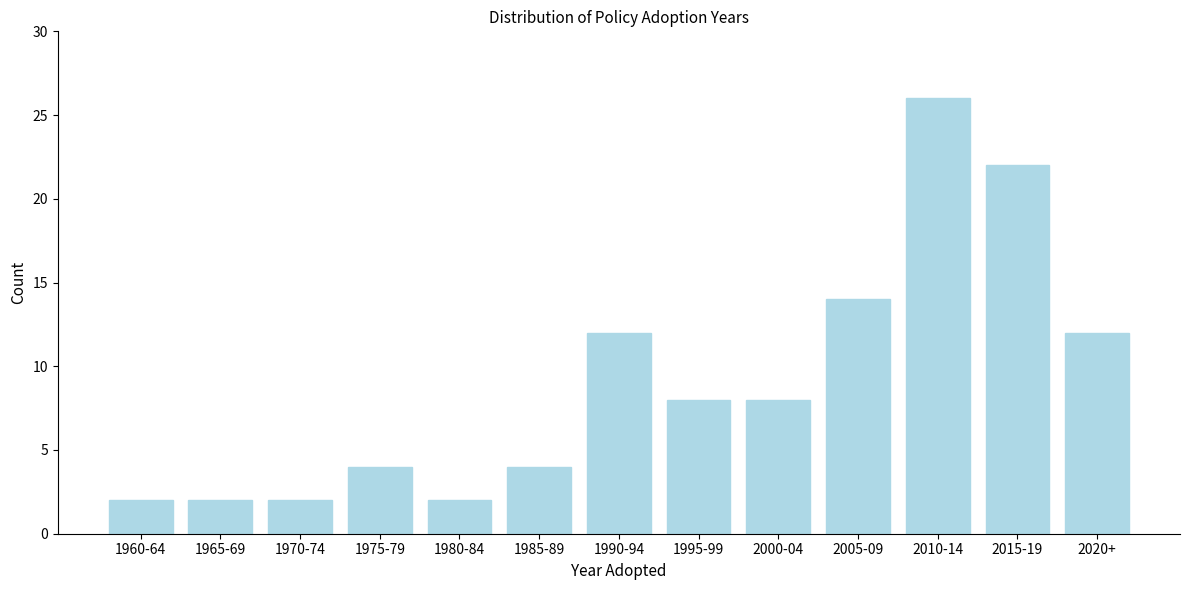

Reading right to left, what are all the values shown in this chart?

2020+=12	2015-19=22	2010-14=26	2005-09=14	2000-04=8	1995-99=8	1990-94=12	1985-89=4	1980-84=2	1975-79=4	1970-74=2	1965-69=2	1960-64=2